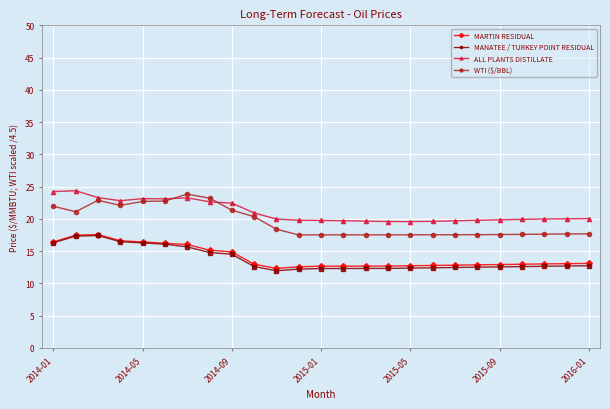

What is the maximum value for MARTIN RESIDUAL?

17.6